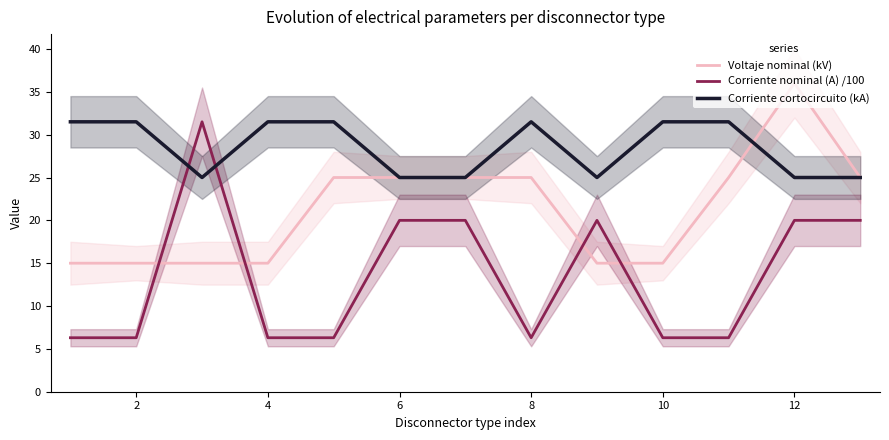

Is this an area chart (filled region under the line)?

No